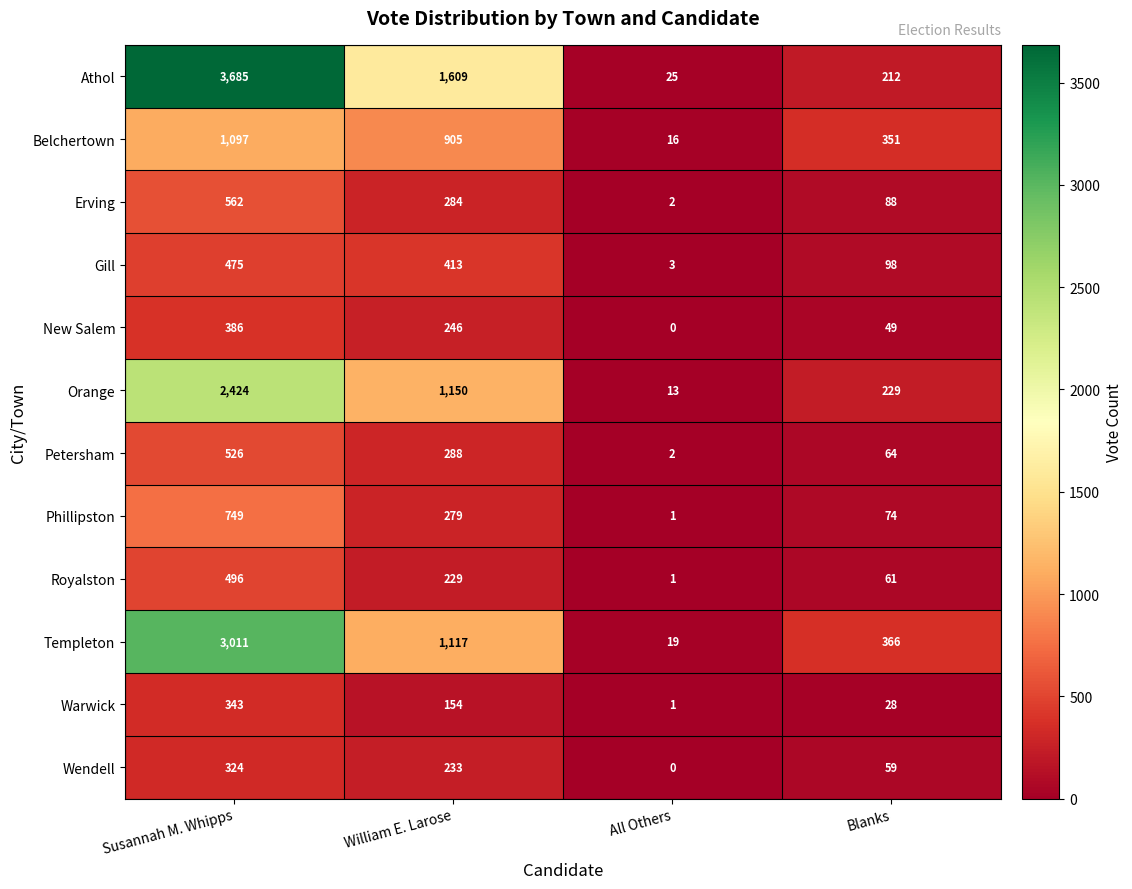

Which series has the largest range (max minus min)?

Athol